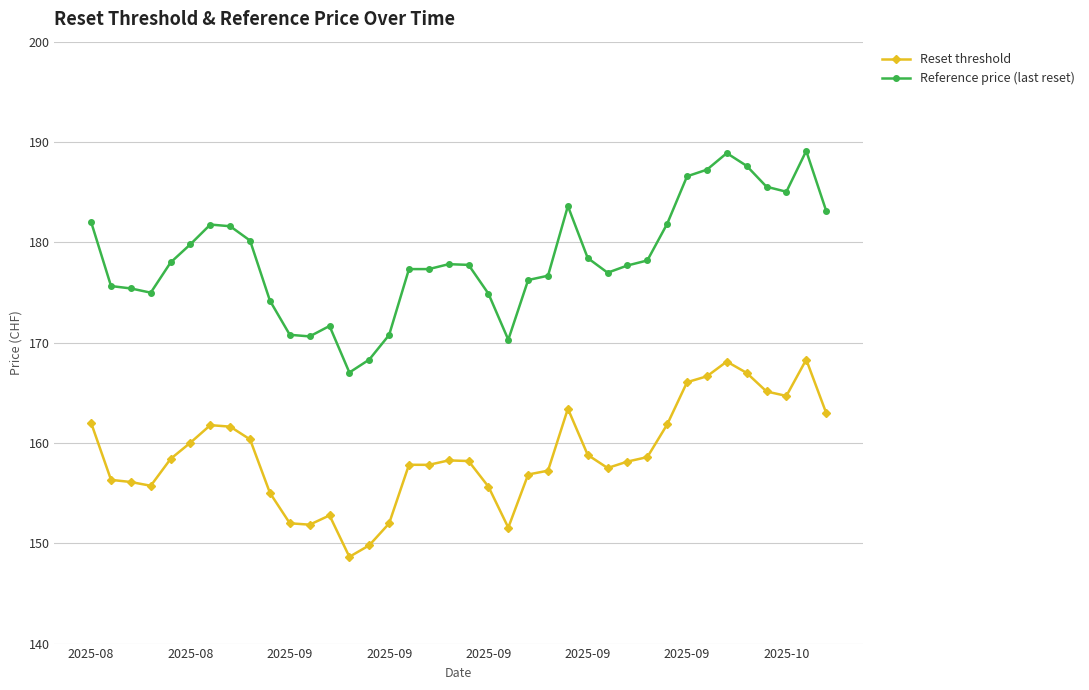

At how many categories does at least one series exceed 184?

7